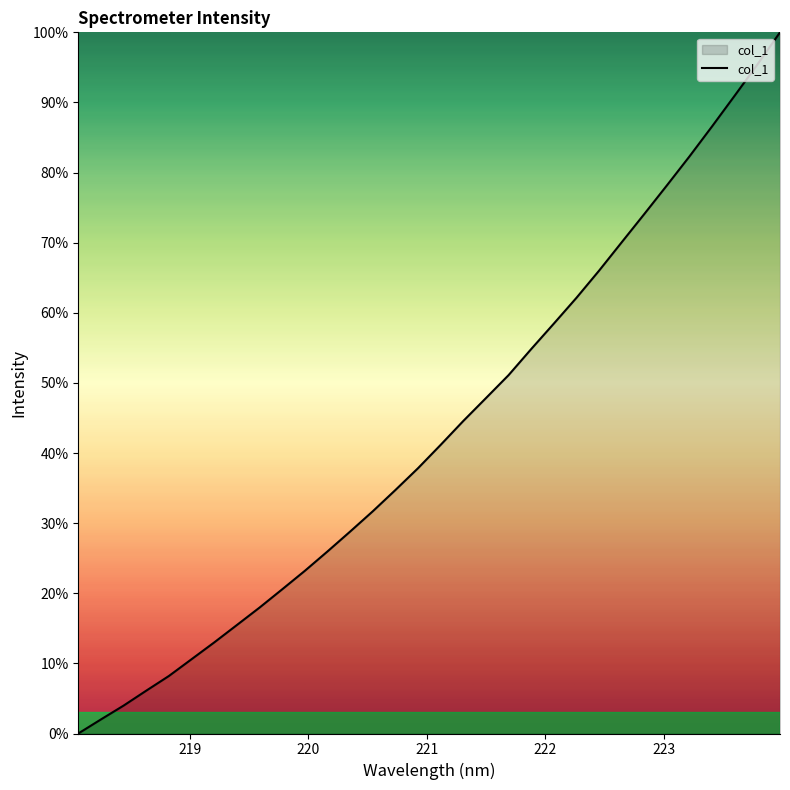

What is the maximum value shown in the chart?

100.0